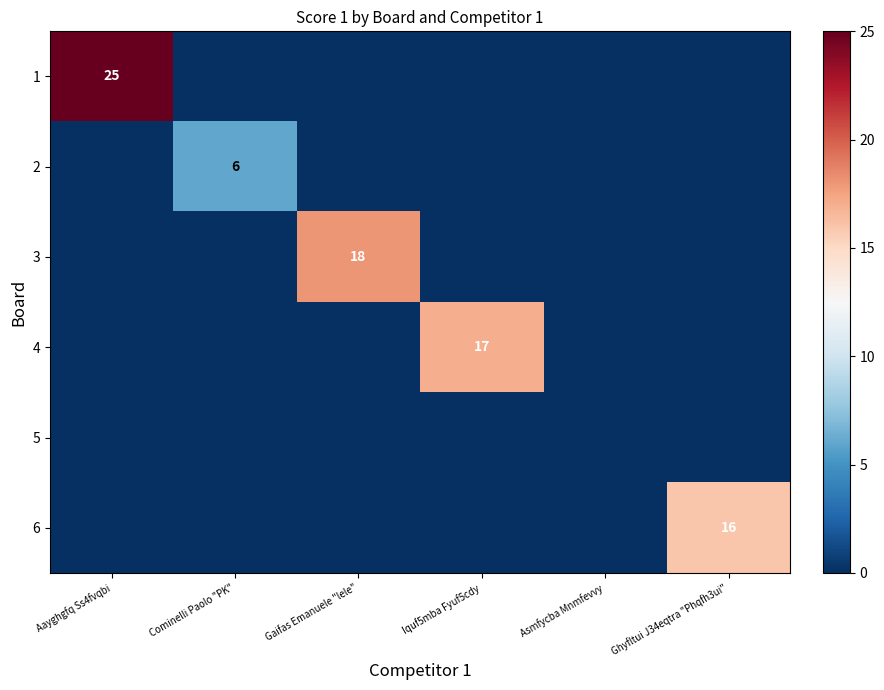

Which has a higher value, Ghyfltui J34eqtra "Phqfh3ui" or Gaifas Emanuele "lele"?

Ghyfltui J34eqtra "Phqfh3ui"